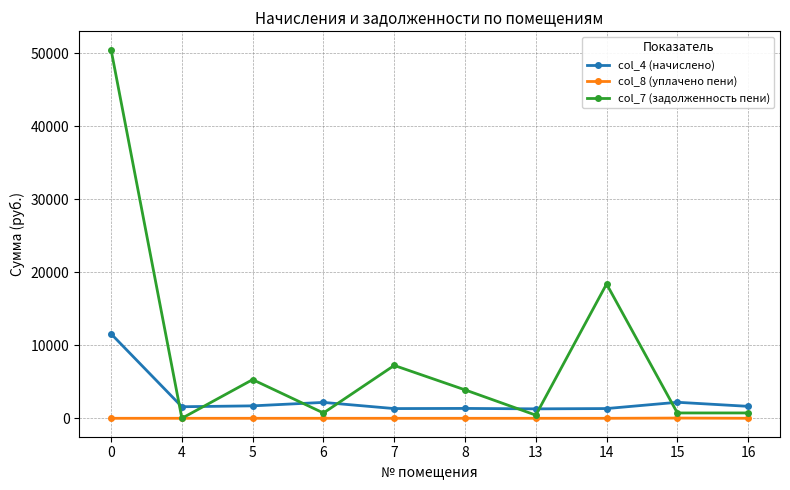

How many values in the col_4 (начислено) series are below 1638?

5